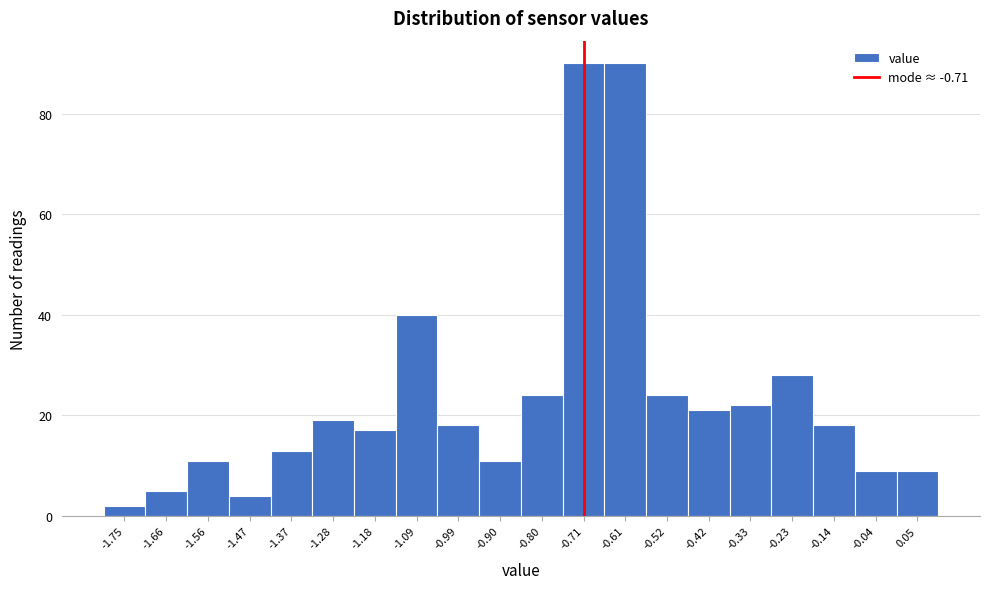

Reading left to right, transcribe this chart: for each bar, give the range it covers on the x-axis and its height. Neither the bar edges nor the heights are printed on the chart, so give them approximately, as read against the axes.

-1.800 to -1.705: 2
-1.705 to -1.610: 6
-1.610 to -1.515: 12
-1.515 to -1.420: 4
-1.420 to -1.325: 14
-1.325 to -1.230: 20
-1.230 to -1.135: 18
-1.135 to -1.040: 40
-1.040 to -0.945: 18
-0.945 to -0.850: 12
-0.850 to -0.755: 24
-0.755 to -0.660: 90
-0.660 to -0.565: 90
-0.565 to -0.470: 24
-0.470 to -0.375: 22
-0.375 to -0.280: 22
-0.280 to -0.185: 28
-0.185 to -0.090: 18
-0.090 to 0.005: 10
0.005 to 0.100: 10